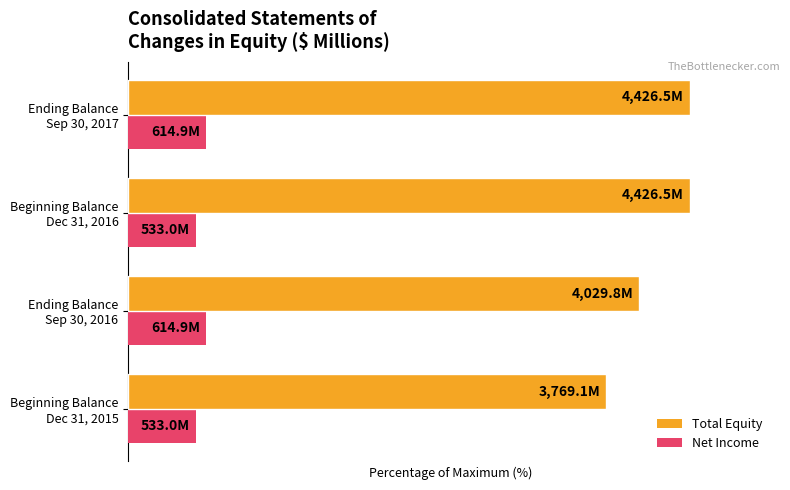

What is the difference between the second highest and minimum values in the Total Equity series?

14.9